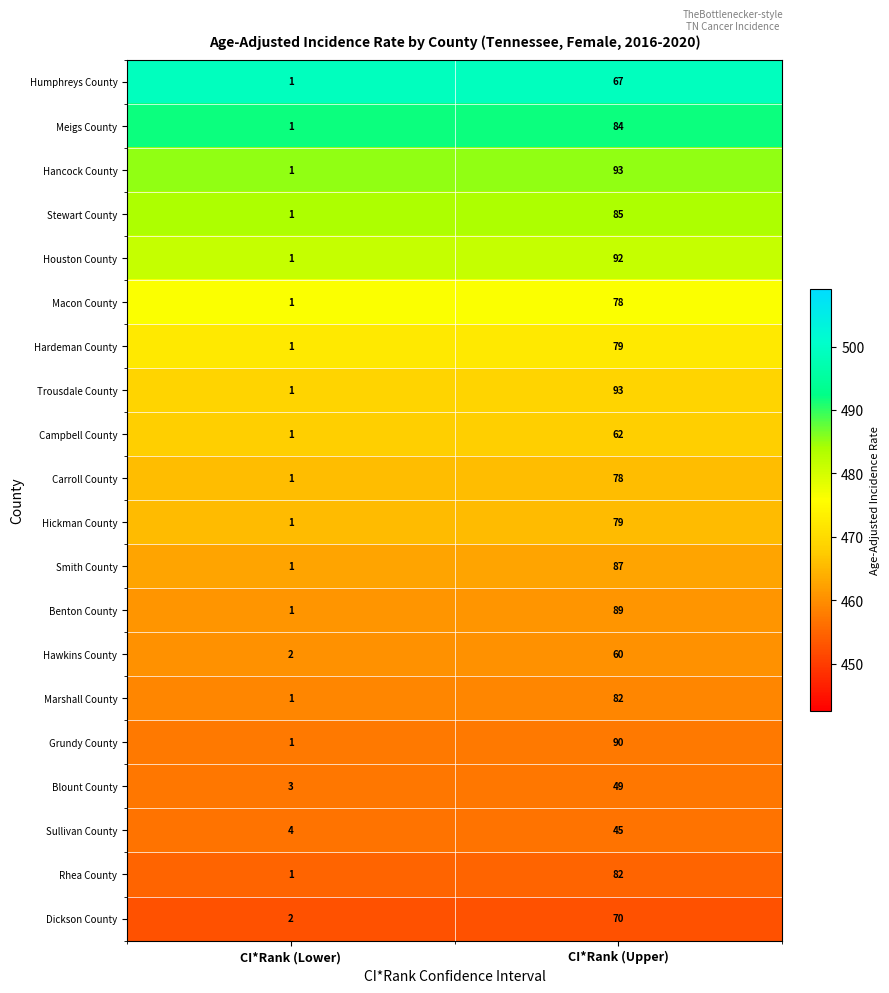

Which label corresponds to the smallest value in the chart?

CI*Rank (Lower)